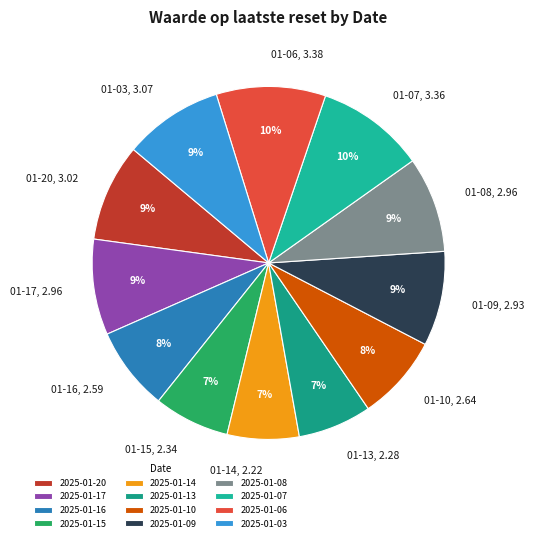

To the nearest percent, what is the difference between the largest and smallest slice percentages?

3%